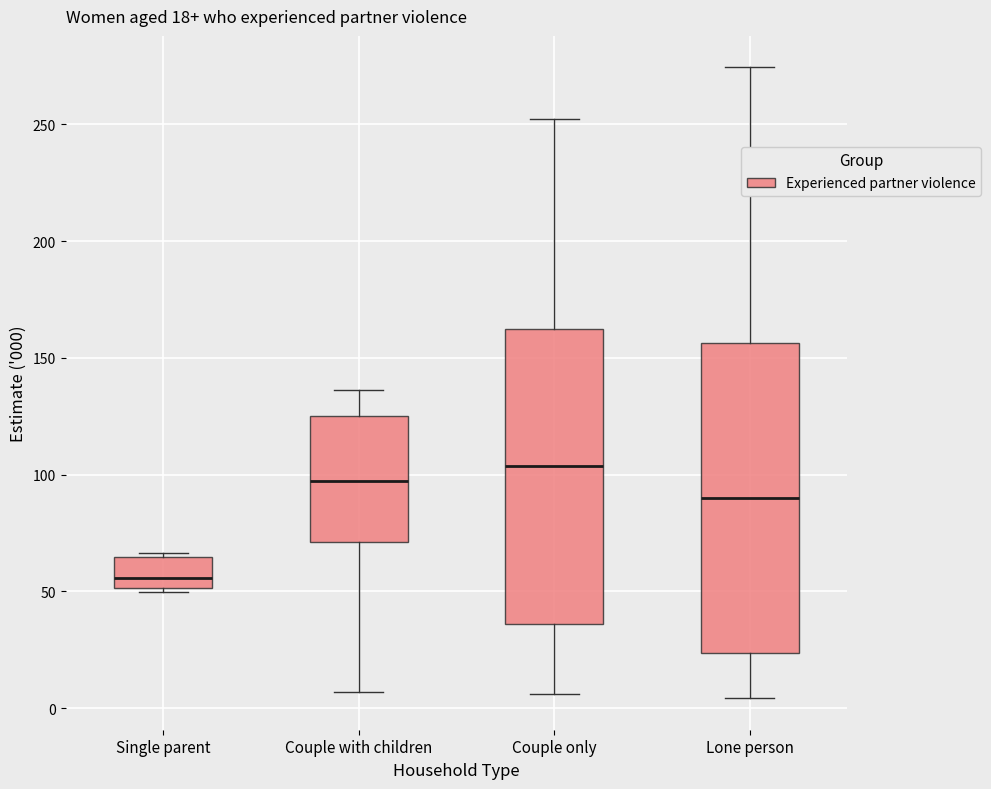

Which box is the tallest, from its lower edge to its upper edge?

Lone person